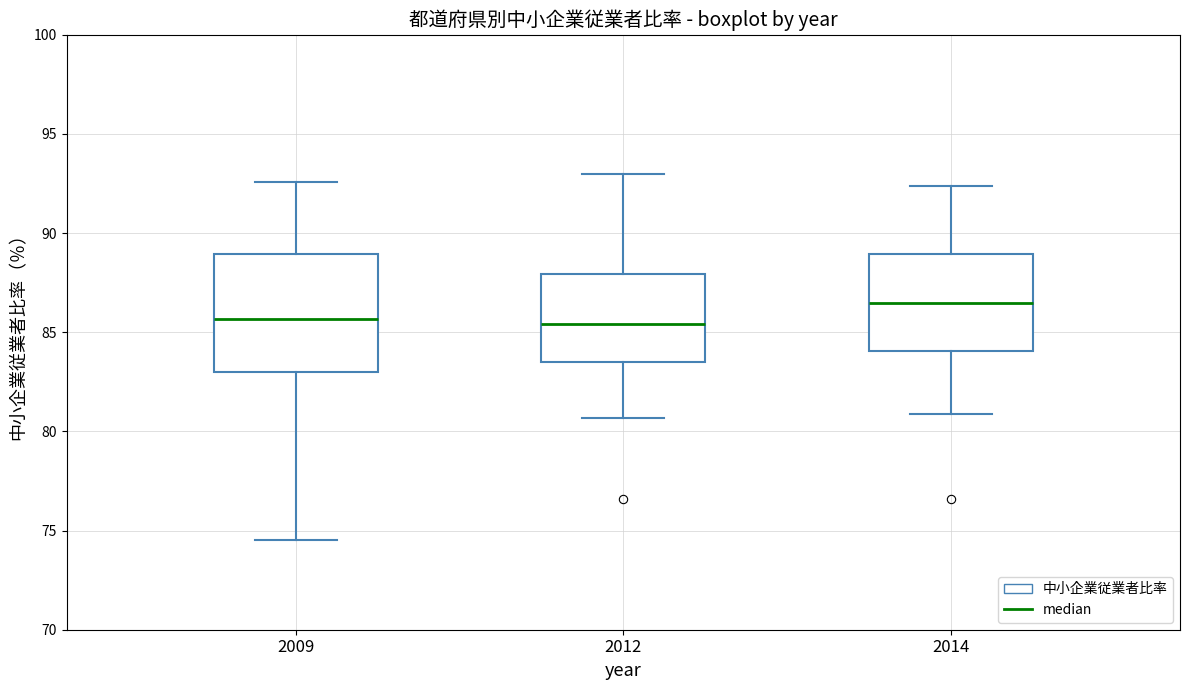

Reading left to right, transcribe this box plot: for each box, give where its median line is, the range the box spans, and where its two whiskers end, as read against the y-axis. The values are not printed on the chart, so give them approximately, as read against the axis.

2009: median 85.5, box 83.0 to 89.0, whiskers 74.5 to 92.5
2012: median 85.5, box 83.5 to 88.0, whiskers 80.5 to 93.0
2014: median 86.5, box 84.0 to 89.0, whiskers 81.0 to 92.5